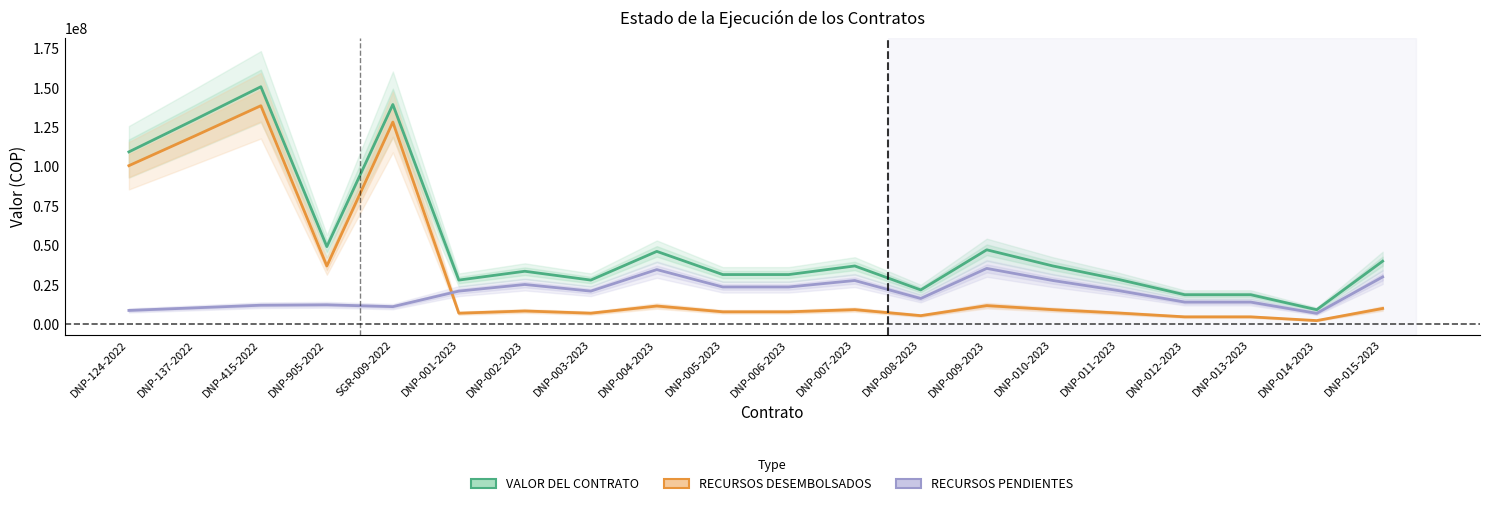

What position from the left is DNP-005-2023?

10